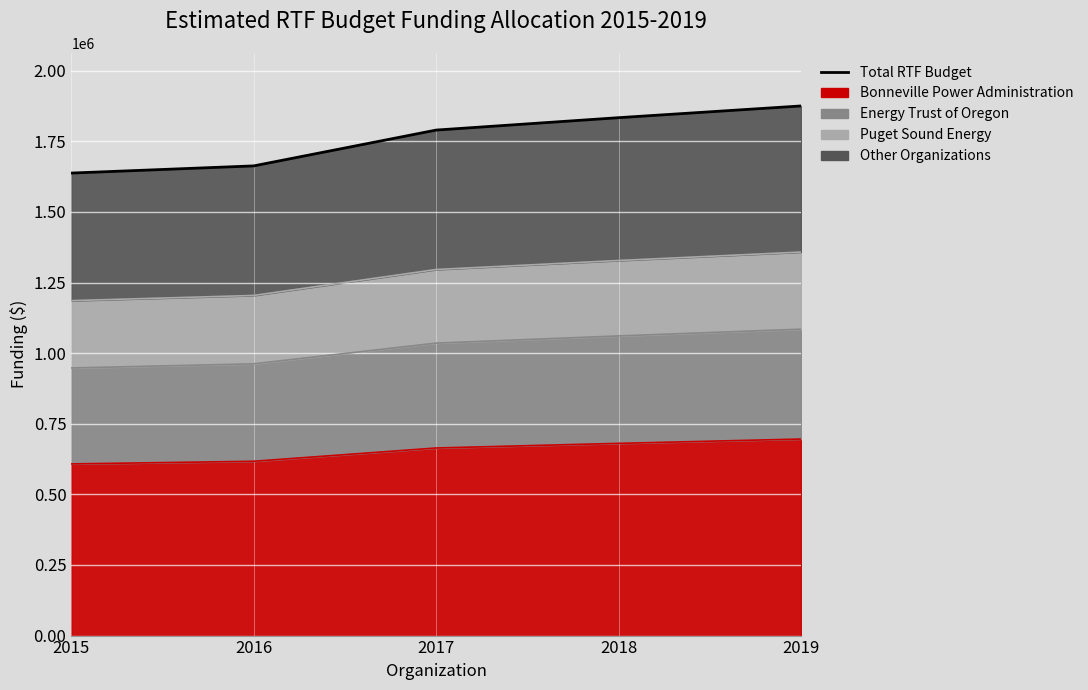

Rank the categories by value from lowest to highest.

2015, 2016, 2017, 2018, 2019